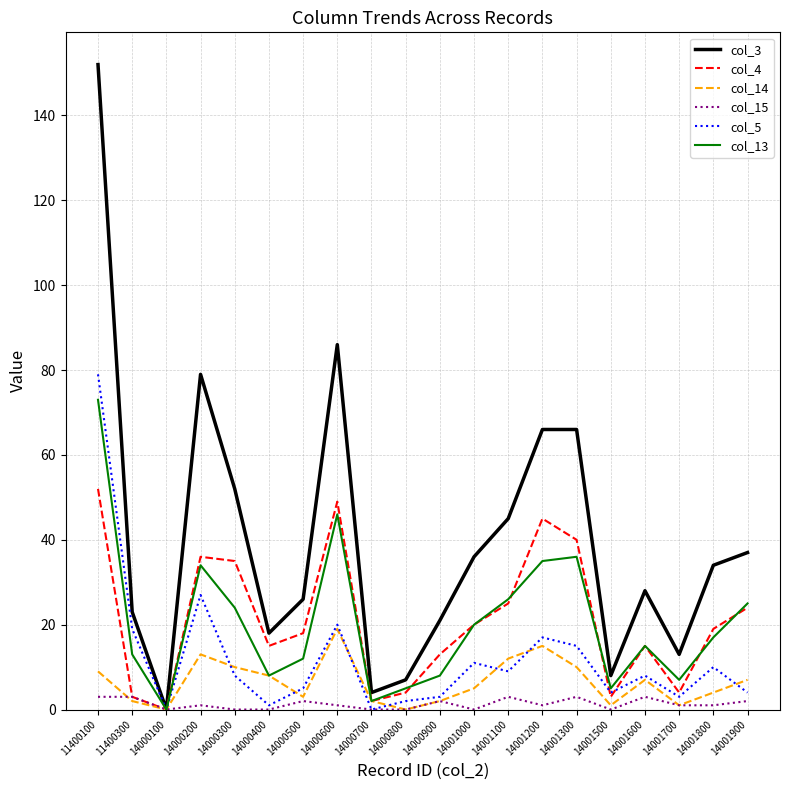

Where does the col_5 series first go above 8?

11400100